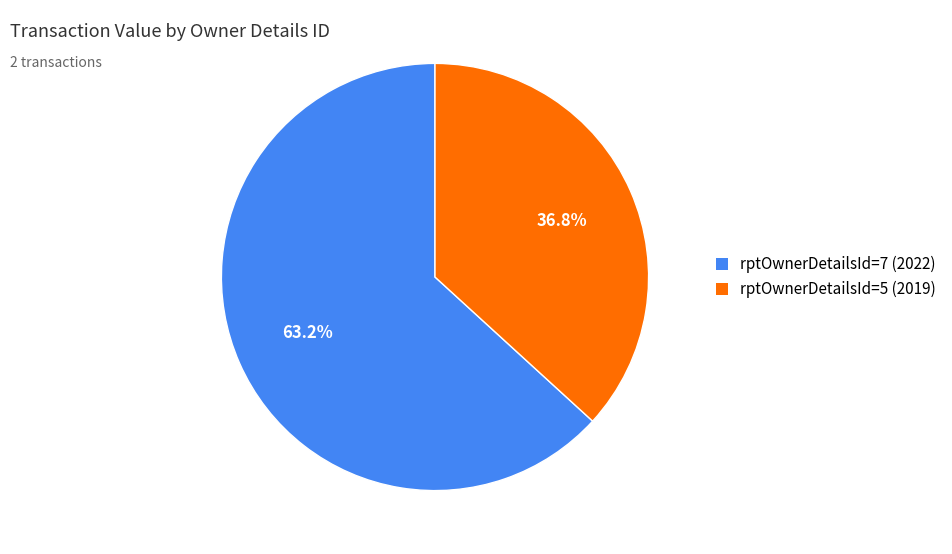

Approximately how many times larger is the value at rptOwnerDetailsId=7 (2022) compared to rptOwnerDetailsId=5 (2019)?

1.7